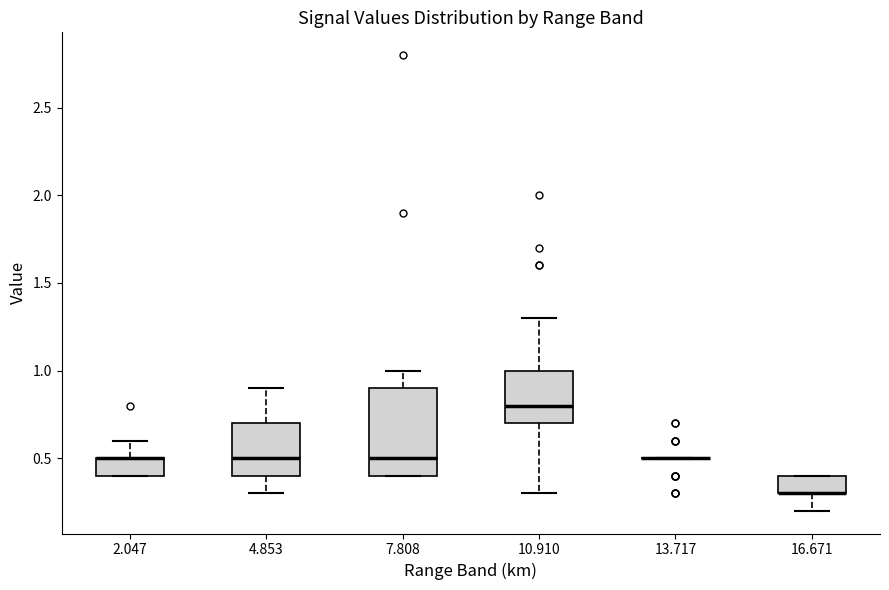

Reading left to right, read every box against the y-axis: the position of its median line, the range the box covers, and the ends of its whiskers. The values are not printed on the chart, so give them approximately, as read against the axis.

2.047: median 0.5 (drawn on the box's upper edge), box 0.4 to 0.5, whiskers 0.4 to 0.6
4.853: median 0.5, box 0.4 to 0.7, whiskers 0.3 to 0.9
7.808: median 0.5, box 0.4 to 0.9, whiskers 0.4 to 1.0
10.910: median 0.8, box 0.7 to 1.0, whiskers 0.3 to 1.3
13.717: box collapsed to a line at 0.5, whiskers 0.5 to 0.5
16.671: median 0.3 (drawn on the box's lower edge), box 0.3 to 0.4, whiskers 0.2 to 0.4